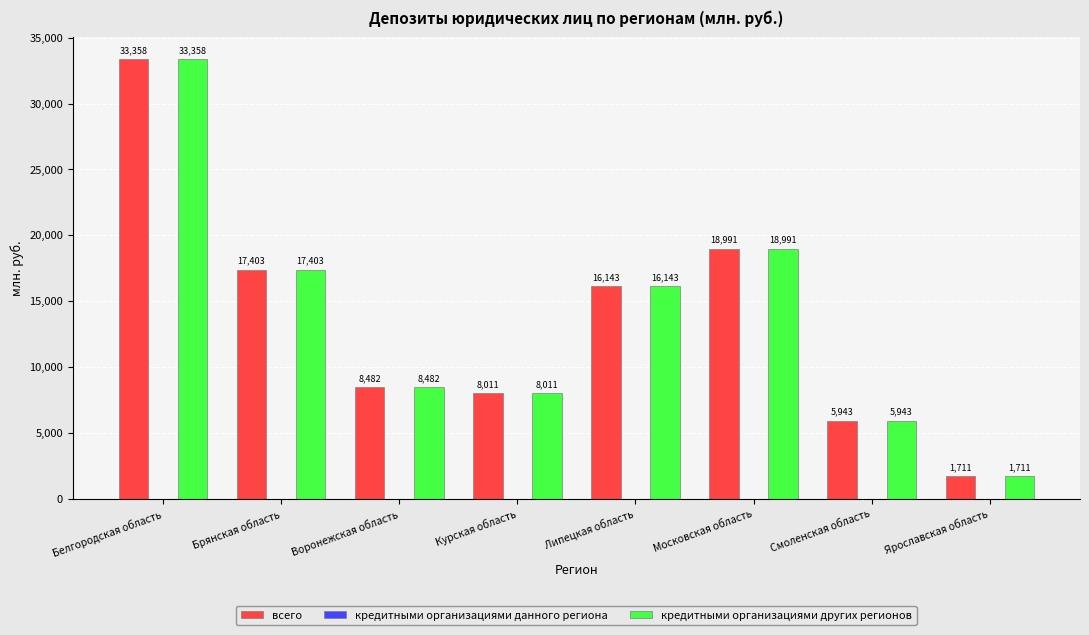

At how many categories does at least one series exceed 16534?

3